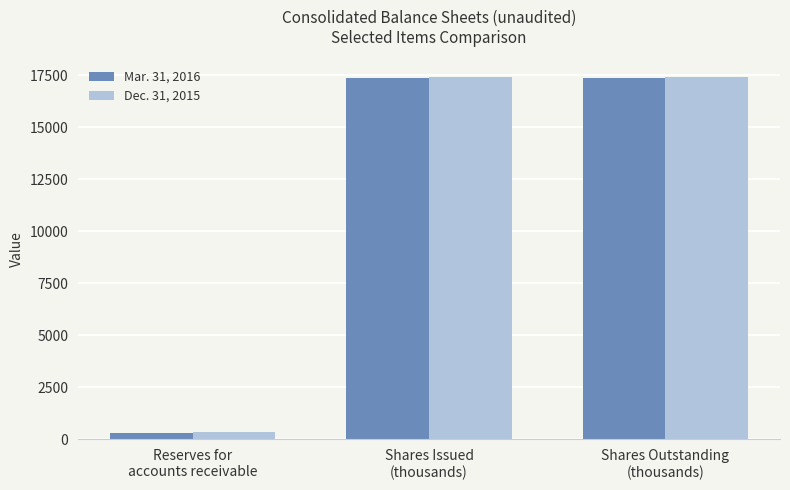

What is the maximum value for Dec. 31, 2015?

17386.9